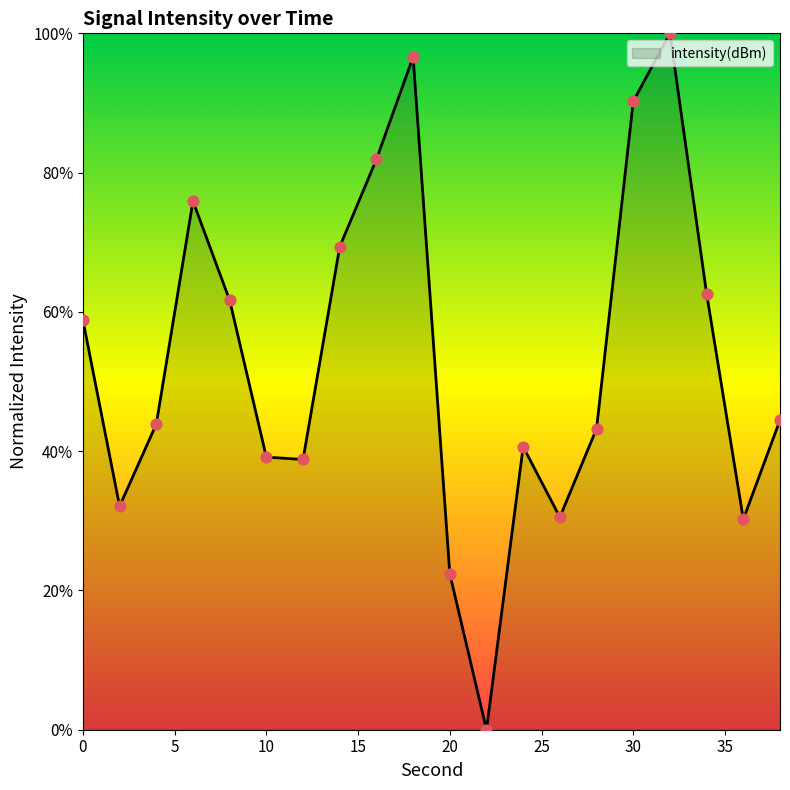

What is the greatest value displayed?

100.0